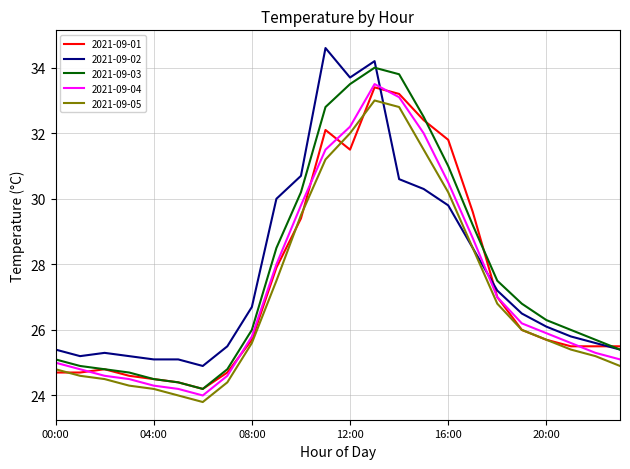

What is the highest value of the 2021-09-04 series?

33.5